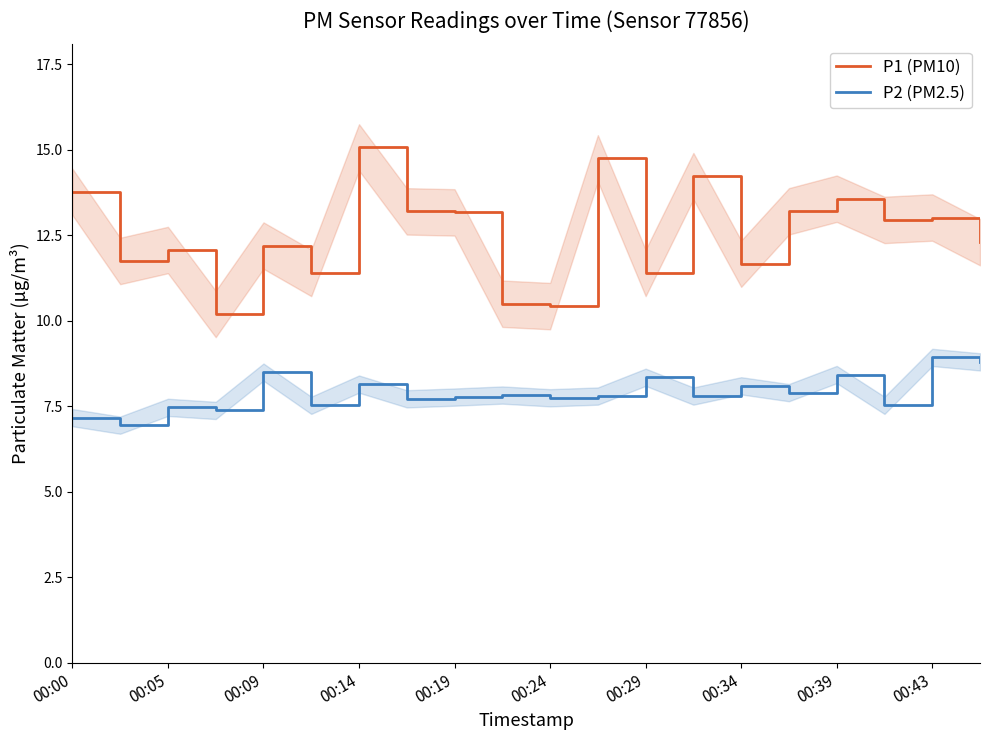

How many lines are shown in the chart?

2